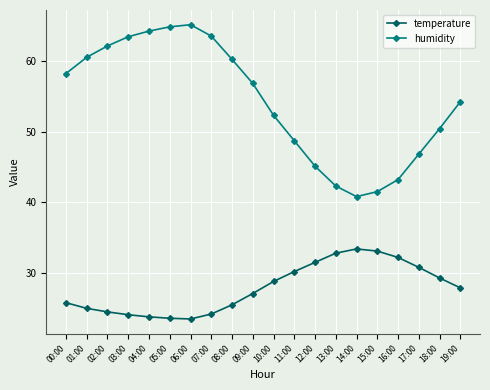

What is the minimum value for humidity?

40.8